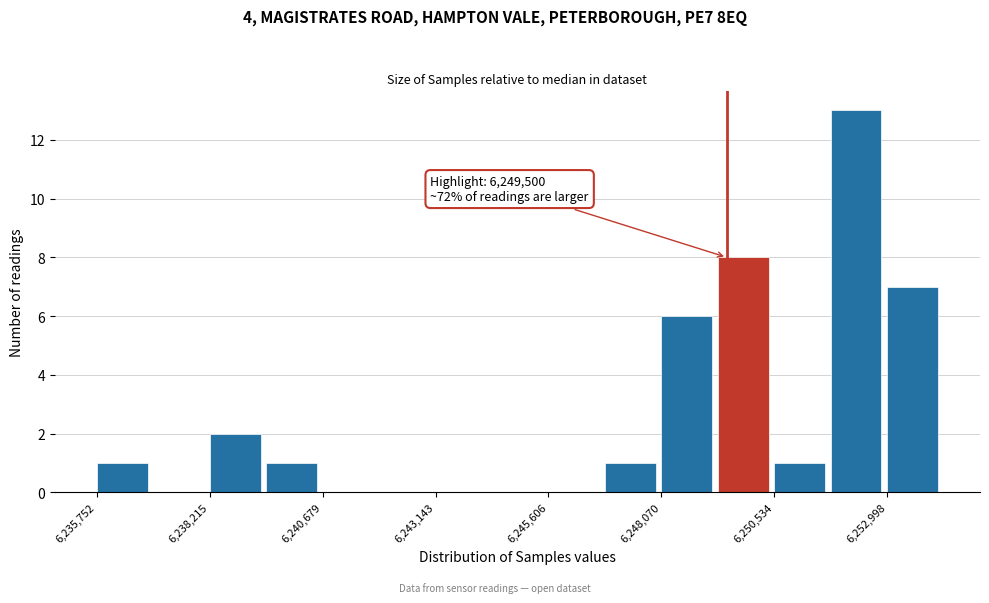

Around what value on the x-axis is the tallest bar? Give the approximate position of its centre, as read against the axis.

6252500